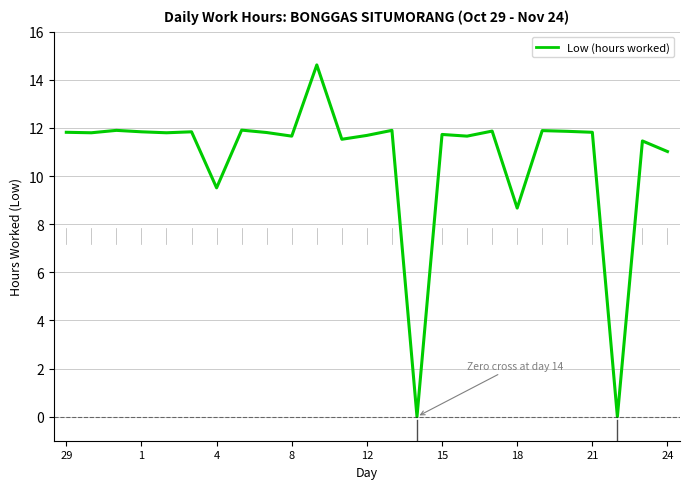

What is the difference between the maximum and minimum values?

14.6